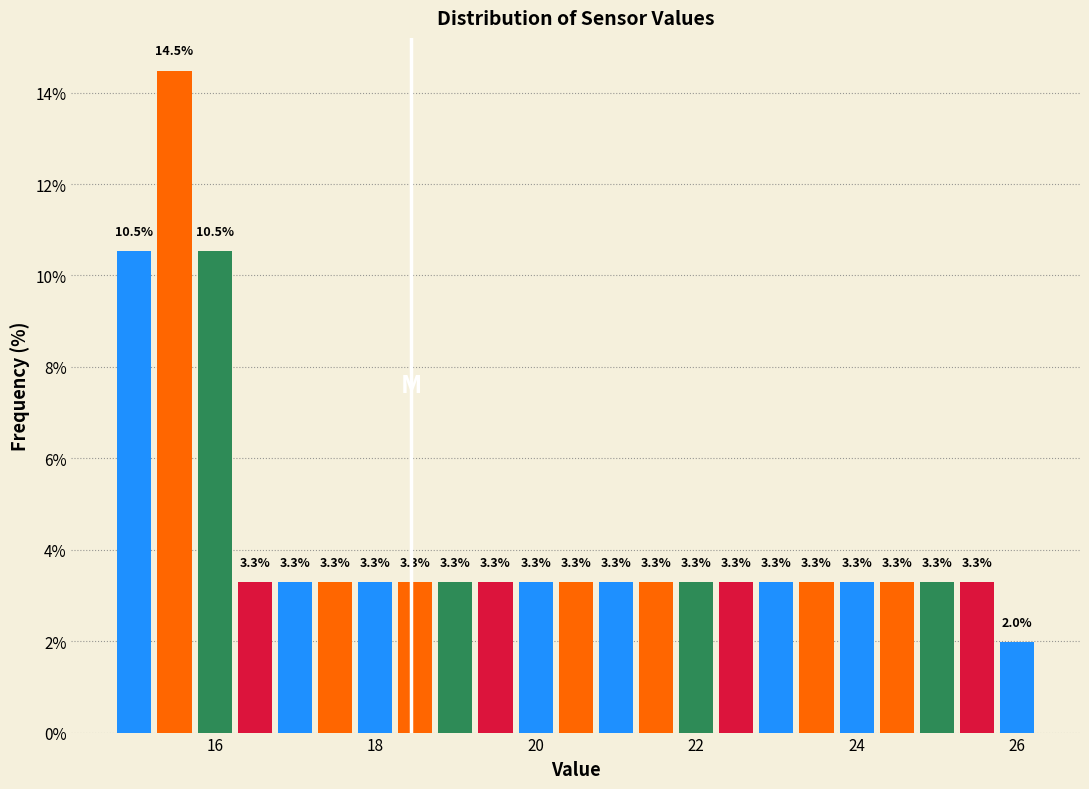

Around what value on the x-axis is the tallest bar? Give the approximate position of its centre, as read against the axis.

15.6